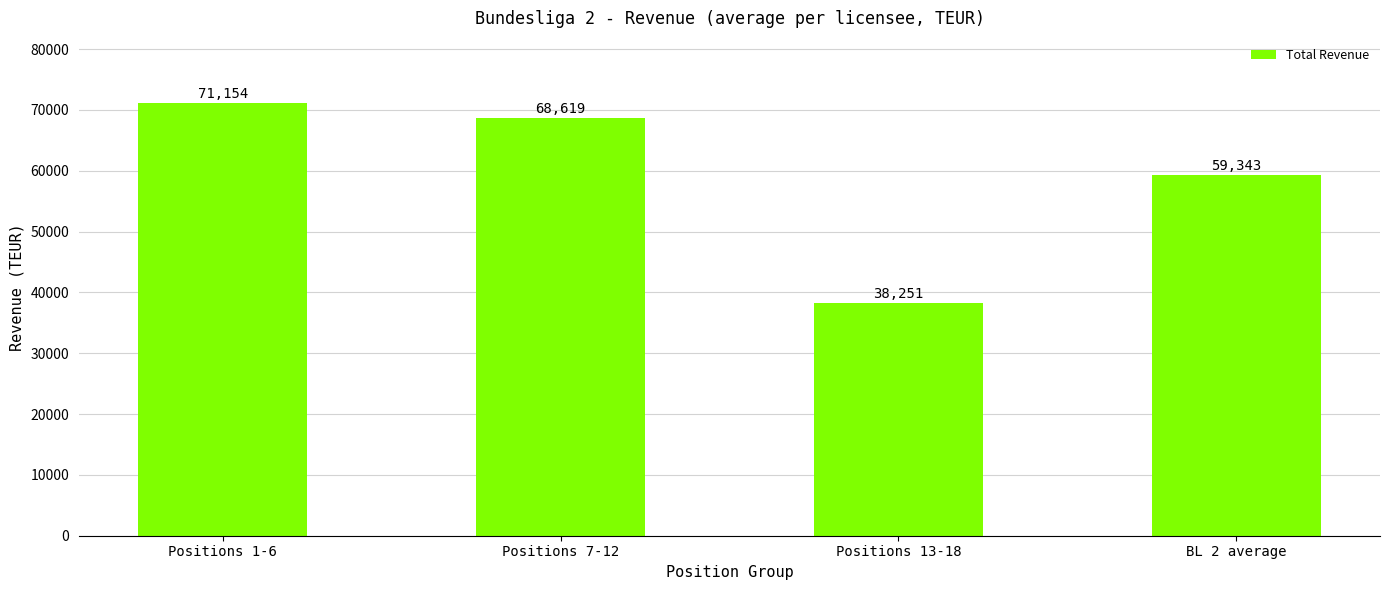

The chart shows a value of 68619 at Positions 7-12. True or false?

True